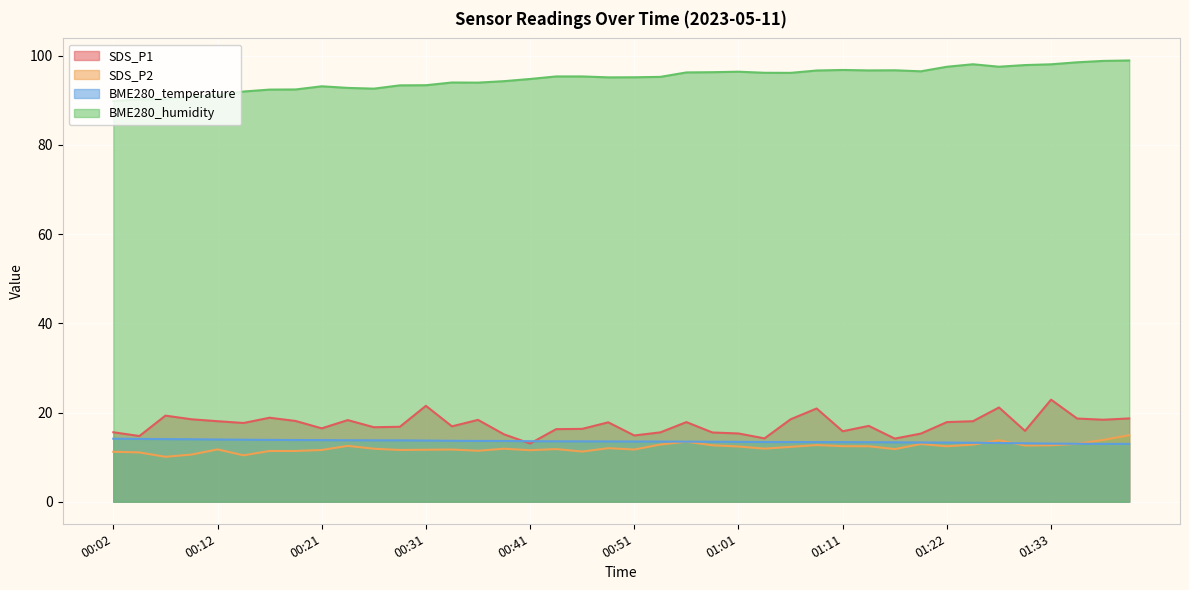

What position from the left is 00:41?

17